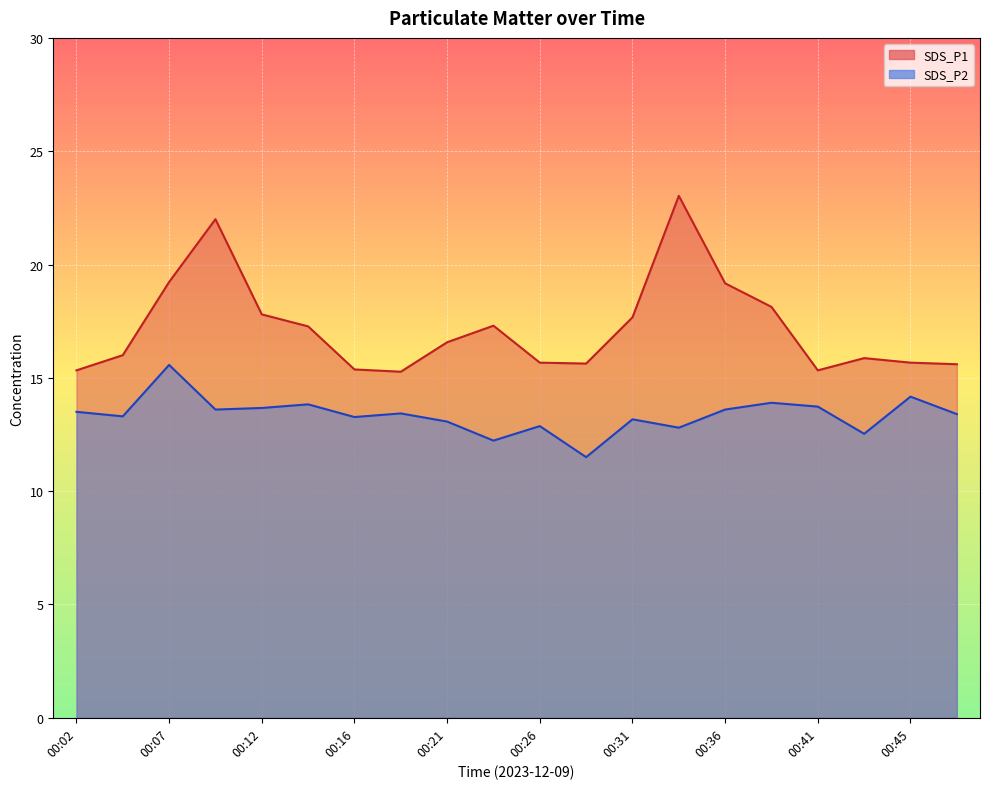

How many lines are shown in the chart?

2